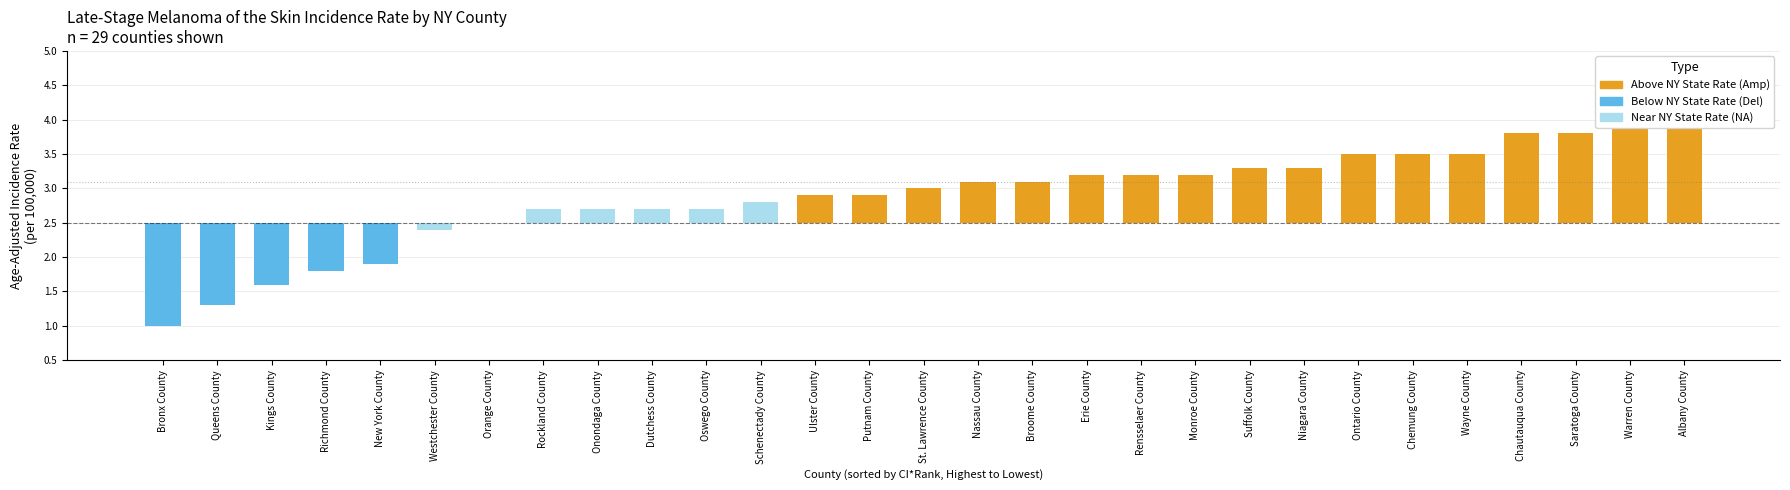

What position from the left is Oswego County?

11